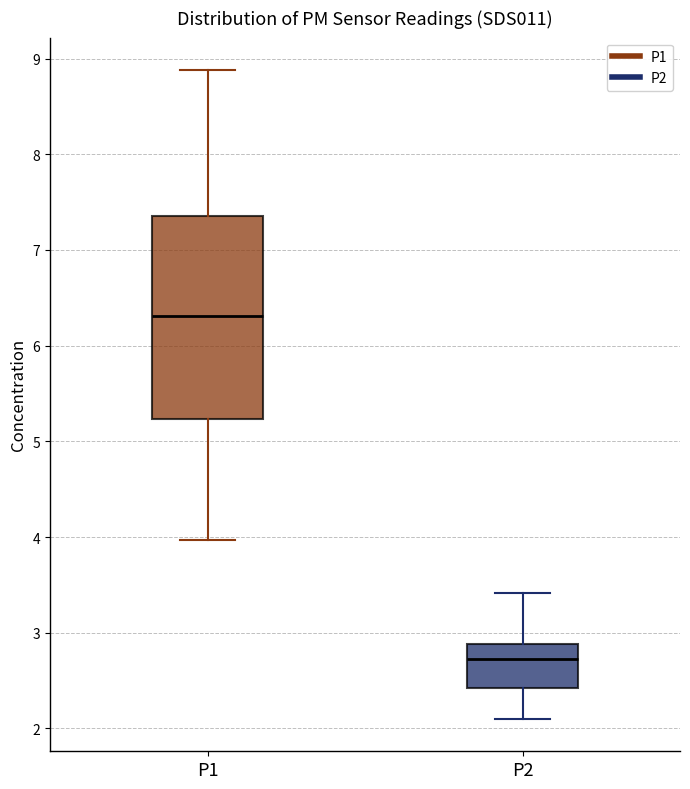

Which box is the tallest, from its lower edge to its upper edge?

P1